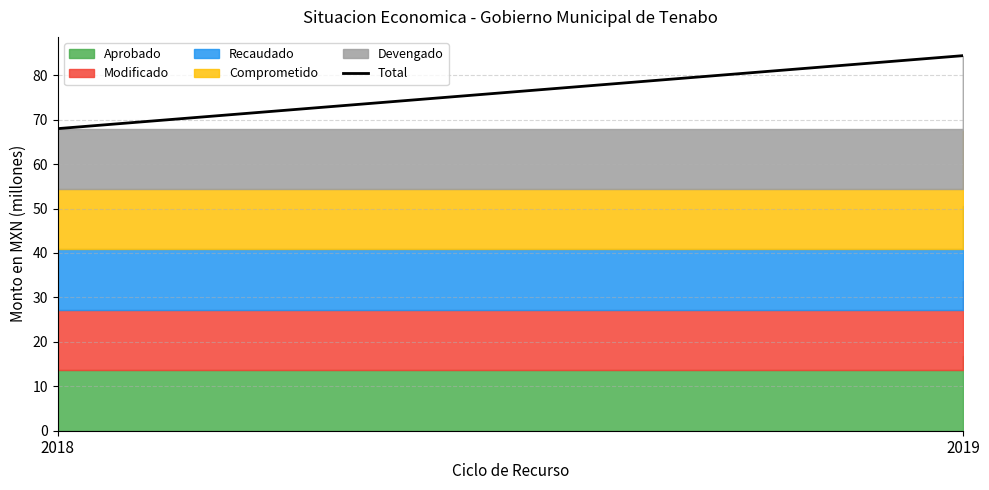

Does the chart have visible grid lines?

Yes